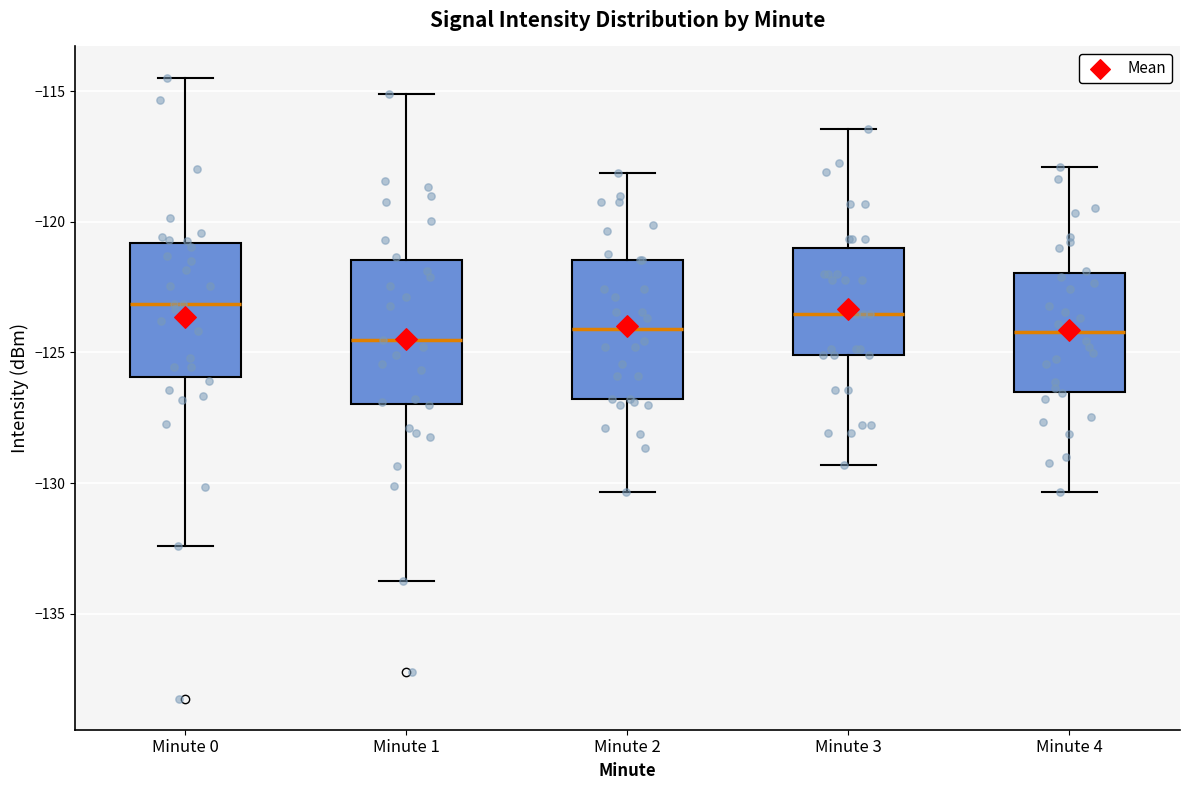

Reading left to right, transcribe this box plot: for each box, give where its median line is, the range the box spans, and where its two whiskers end, as read against the y-axis. The values are not printed on the chart, so give them approximately, as read against the axis.

Minute 0: median -123.0, box -126.0 to -121.0, whiskers -132.5 to -114.5
Minute 1: median -124.5, box -127.0 to -121.5, whiskers -133.5 to -115.0
Minute 2: median -124.0, box -127.0 to -121.5, whiskers -130.5 to -118.0
Minute 3: median -123.5, box -125.0 to -121.0, whiskers -129.5 to -116.5
Minute 4: median -124.0, box -126.5 to -122.0, whiskers -130.5 to -118.0